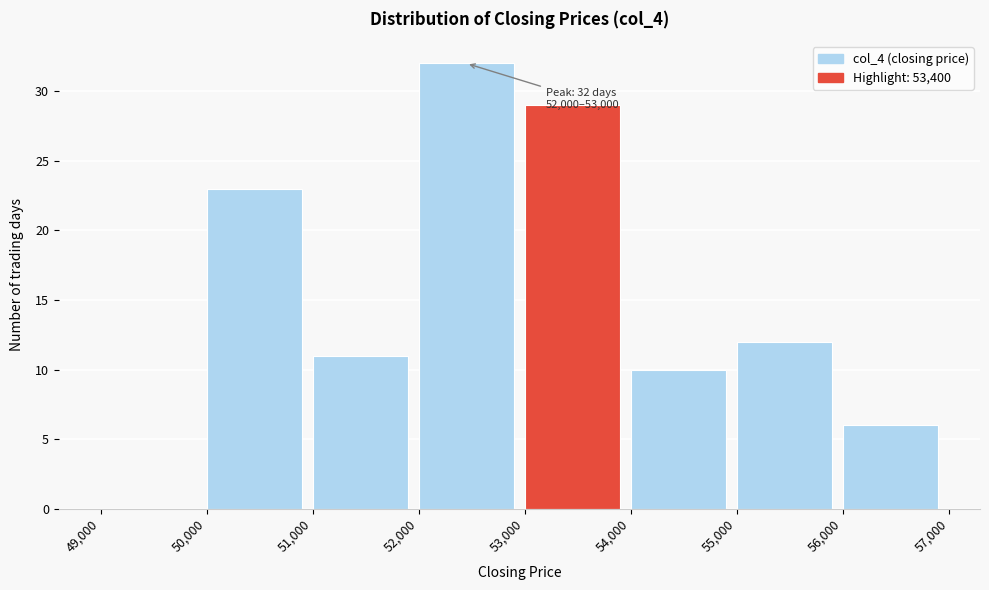

Over which range of the x-axis is the bar tallest?

52,000 to 53,000